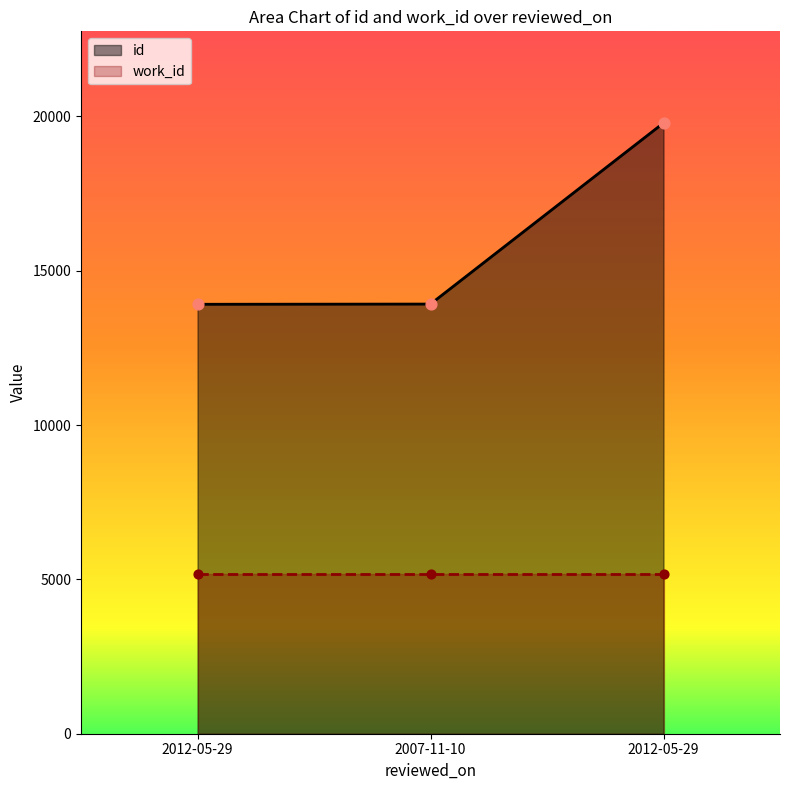

Which has a higher value, 2012-05-29 or 2007-11-10?

2012-05-29